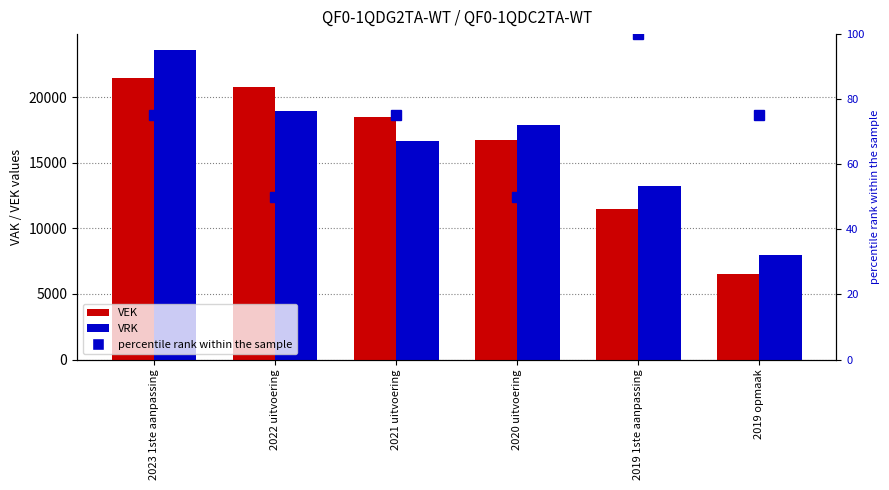

Is it true that VEK equals 8489 at 2020 uitvoering?

False